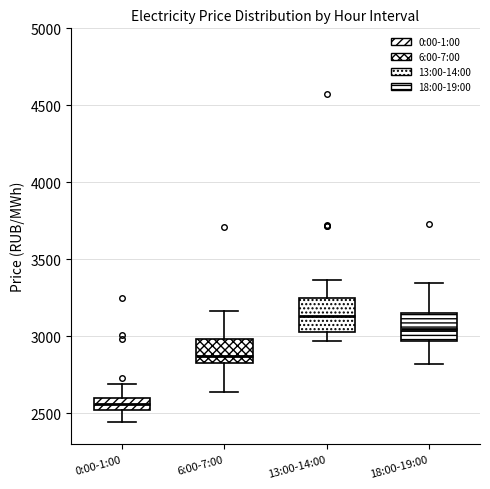

Reading left to right, transcribe this box plot: for each box, give where its median line is, the range the box spans, and where its two whiskers end, as read against the y-axis. The values are not printed on the chart, so give them approximately, as read against the axis.

0:00-1:00: median 2550, box 2500 to 2600, whiskers 2450 to 2700
6:00-7:00: median 2850 (just above the box's lower edge), box 2850 to 3000, whiskers 2650 to 3150
13:00-14:00: median 3150, box 3050 to 3250, whiskers 2950 to 3350
18:00-19:00: median 3050, box 2950 to 3150, whiskers 2800 to 3350